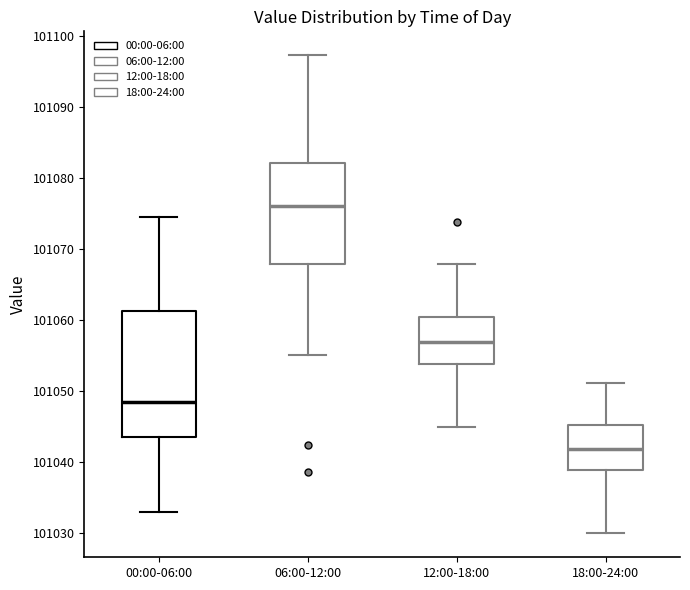

Reading left to right, transcribe this box plot: for each box, give where its median line is, the range the box spans, and where its two whiskers end, as read against the y-axis. The values are not printed on the chart, so give them approximately, as read against the axis.

00:00-06:00: median 101048, box 101043 to 101061, whiskers 101033 to 101074
06:00-12:00: median 101076, box 101068 to 101082, whiskers 101055 to 101097
12:00-18:00: median 101057, box 101054 to 101060, whiskers 101045 to 101068
18:00-24:00: median 101042, box 101039 to 101045, whiskers 101030 to 101051